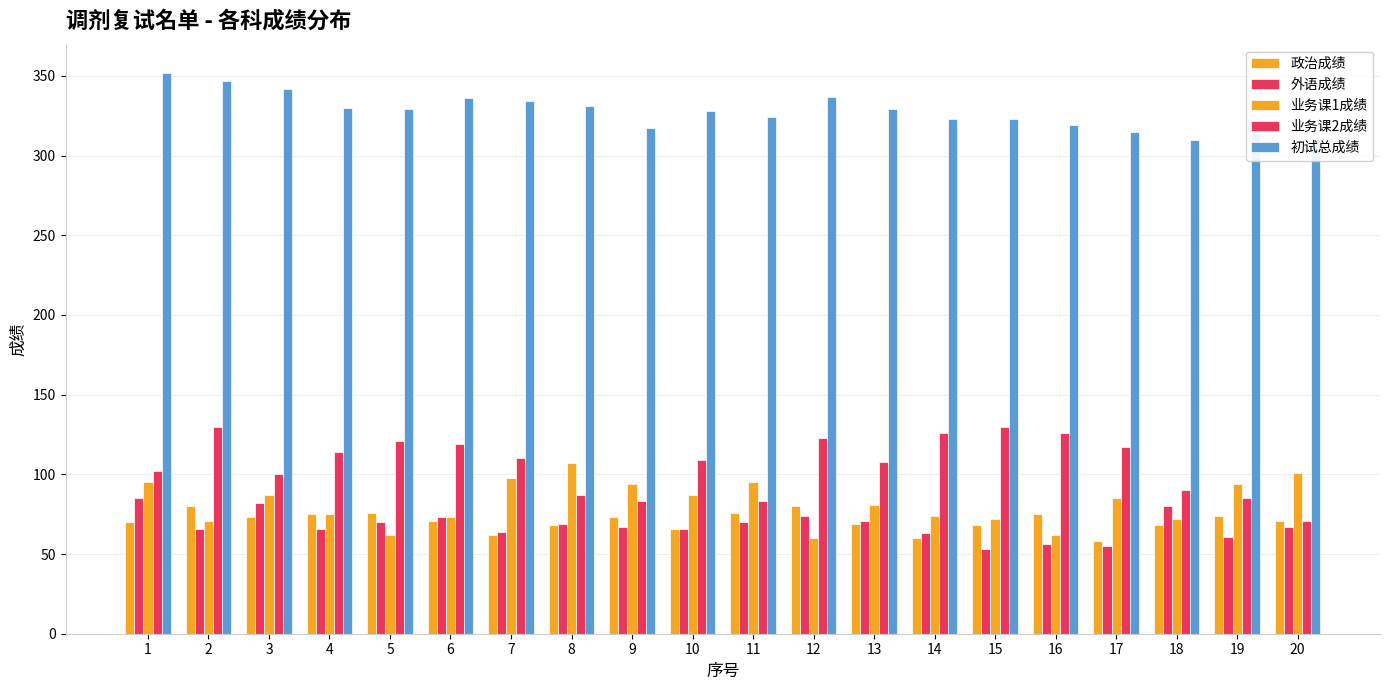

At 11, list the series in order from smallest to largest.

外语成绩, 政治成绩, 业务课2成绩, 业务课1成绩, 初试总成绩